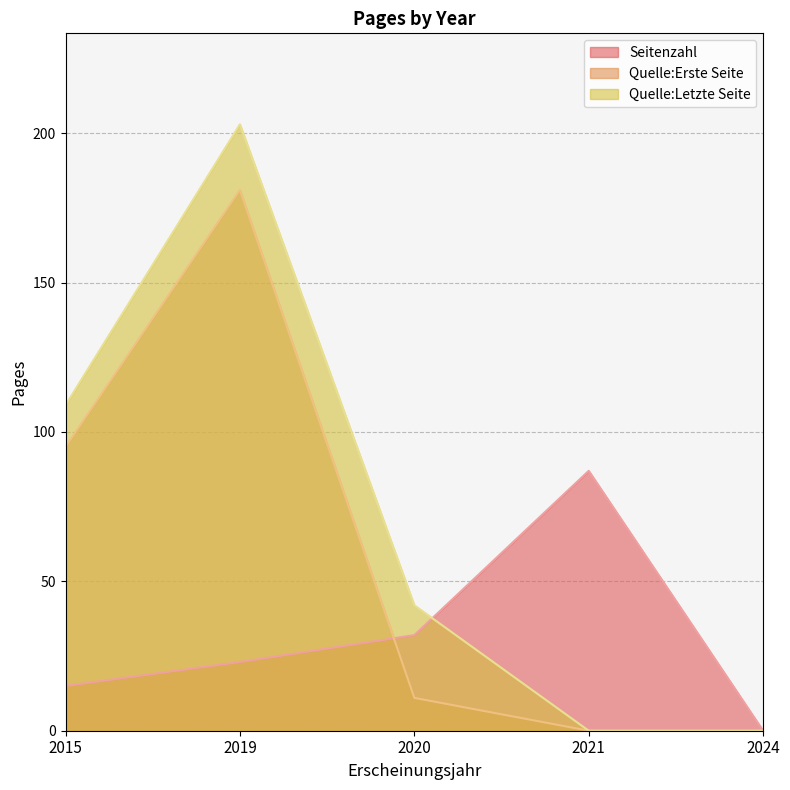

At which category is the sum across all series the highest?

2019